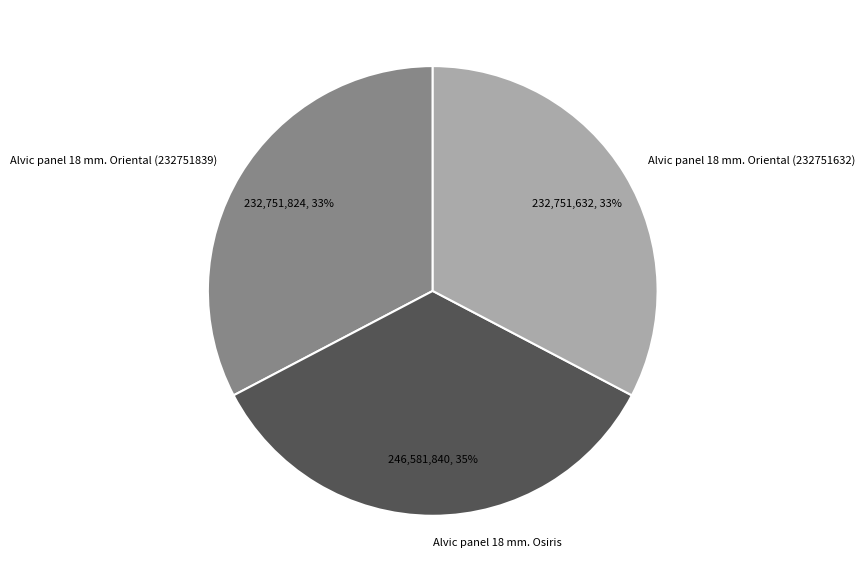

True or false: Alvic panel 18 mm. Osiris accounts for 46% of the total.

False